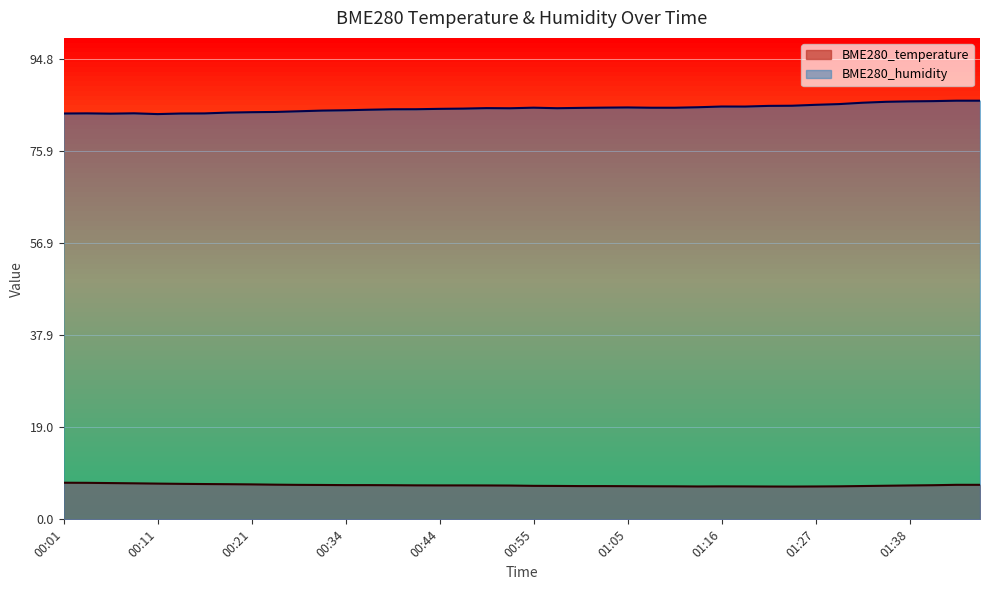

True or false: BME280_humidity and BME280_temperature cross at least once.

False